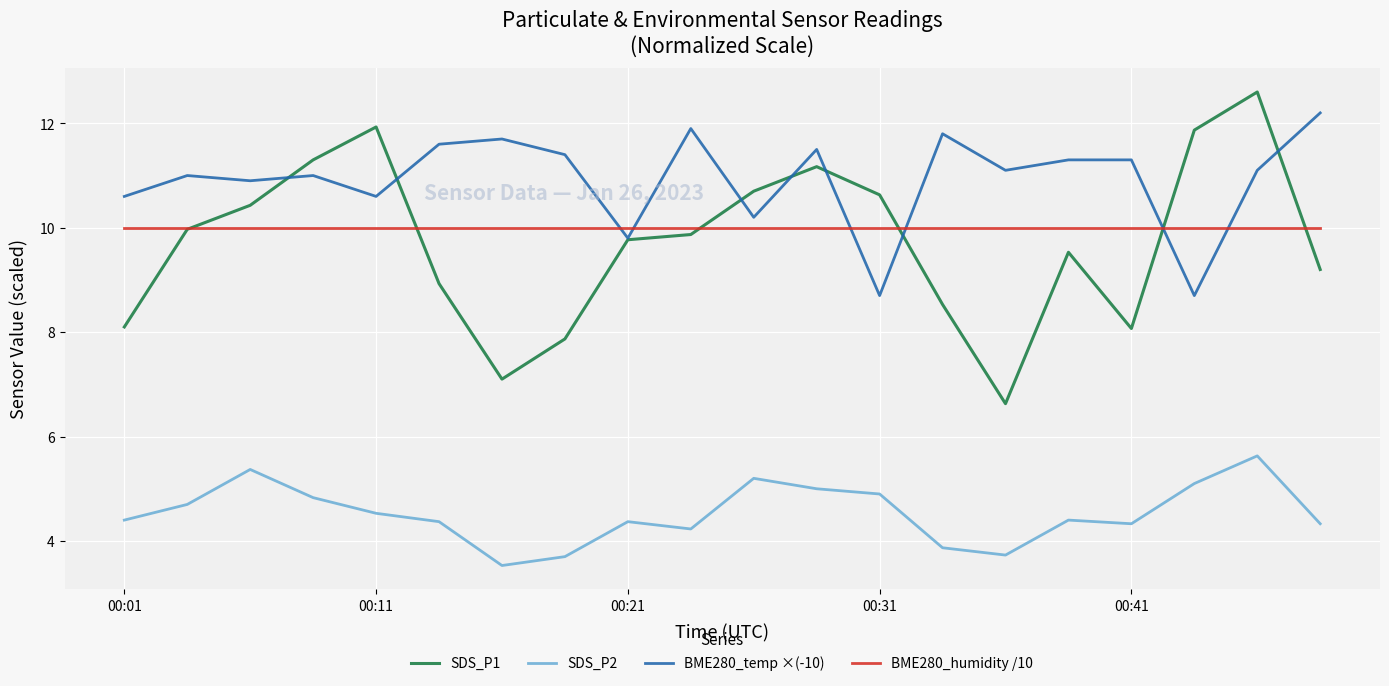

How many distinct data groups are displayed?

4